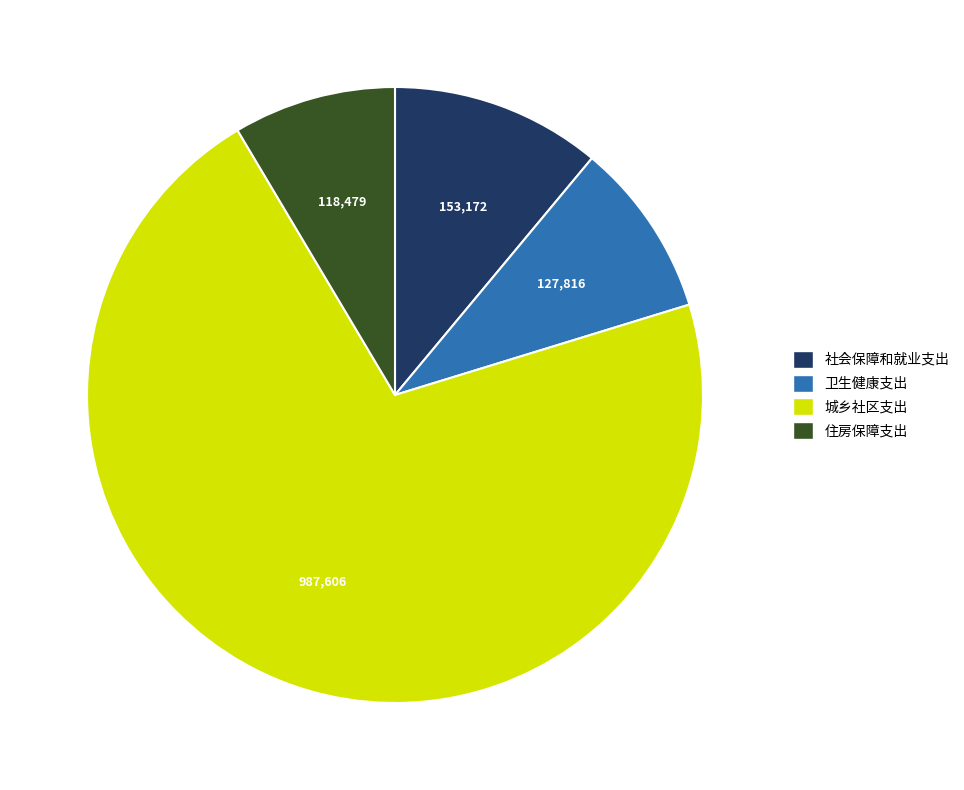

Is there a majority slice in this chart?

Yes